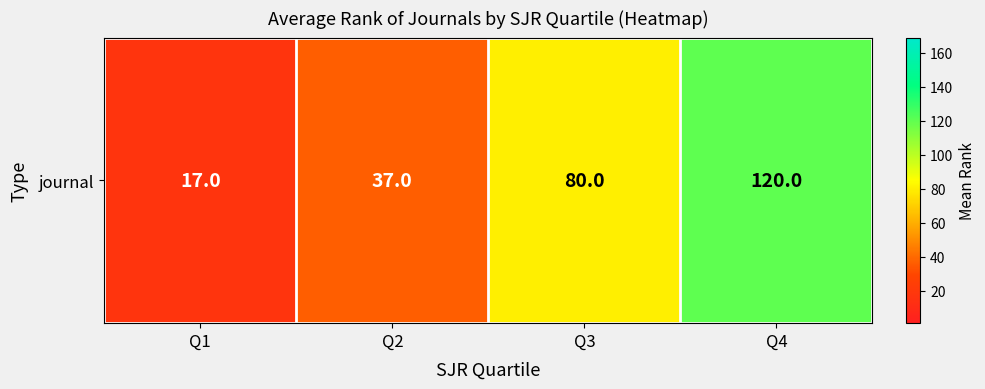

Which has a higher value, Q1 or Q4?

Q4